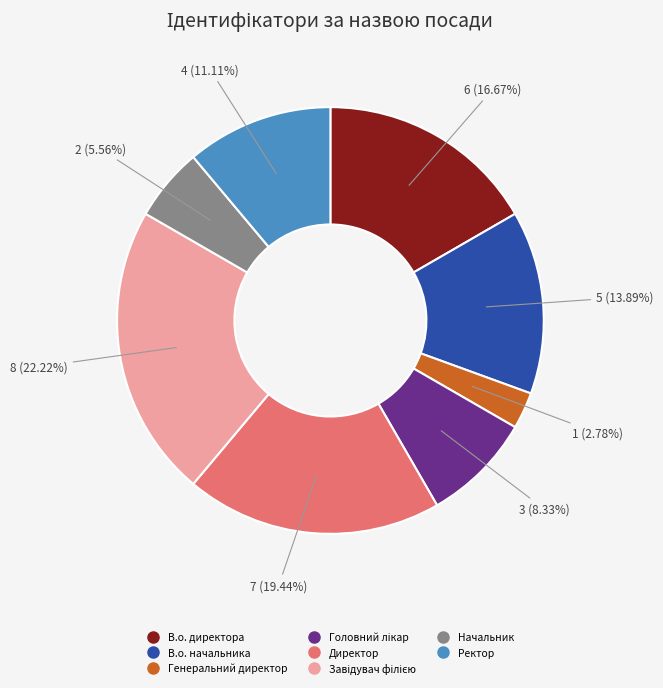

Which slice is the smallest?

Генеральний директор